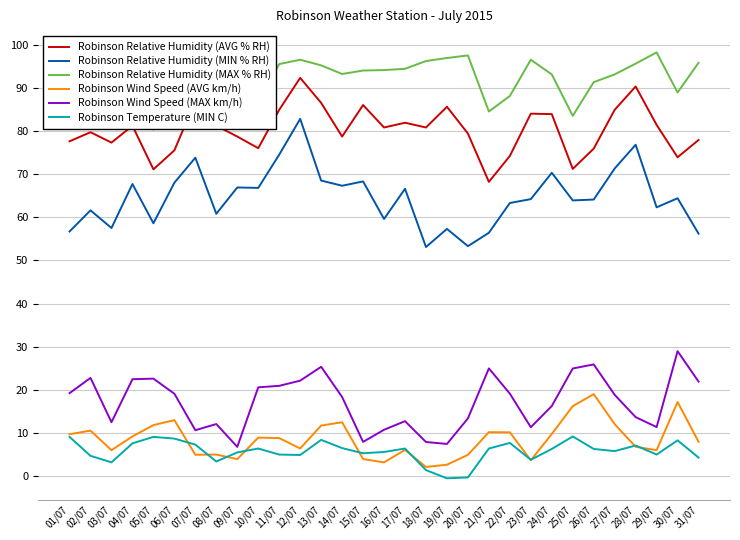

What value does the Robinson Relative Humidity (AVG % RH) series have at 24/07?

83.9